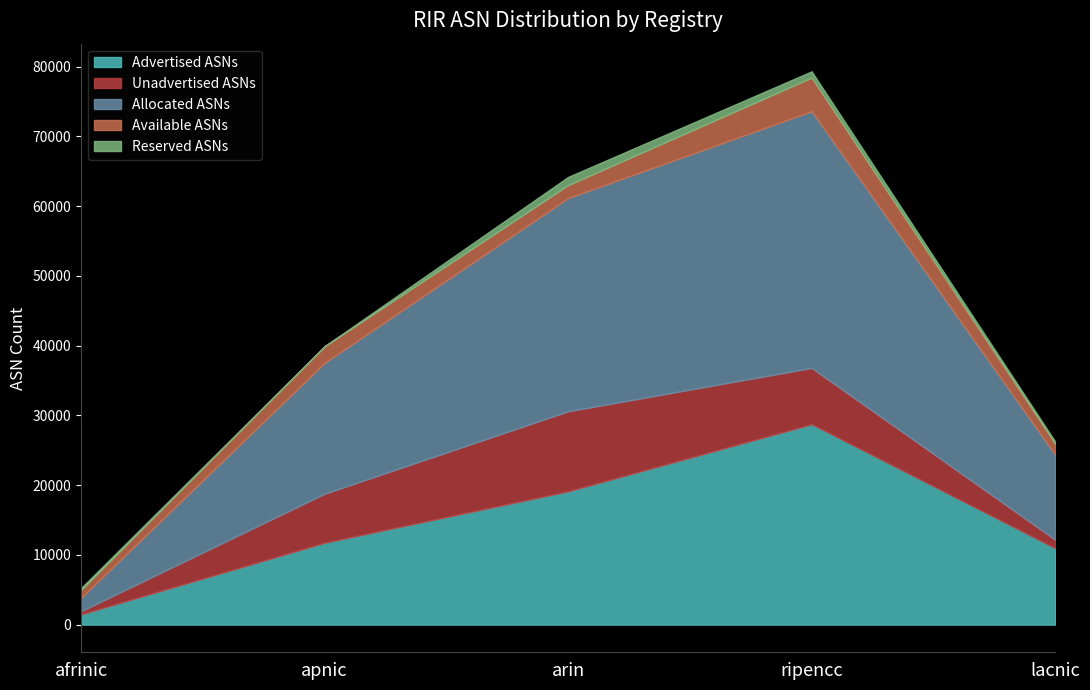

Which has a higher value, ripencc or lacnic?

ripencc